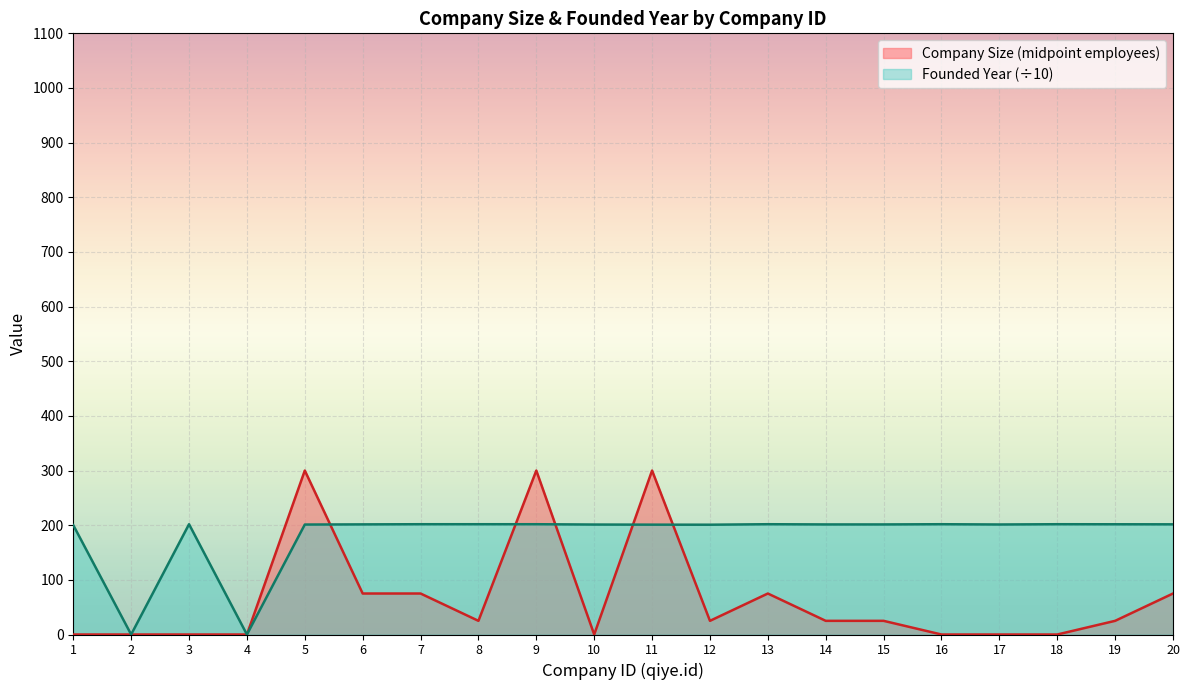

List the labels in order of value, smallest first.

2, 4, 1, 12, 11, 5, 10, 17, 14, 15, 6, 20, 19, 3, 7, 8, 9, 13, 16, 18